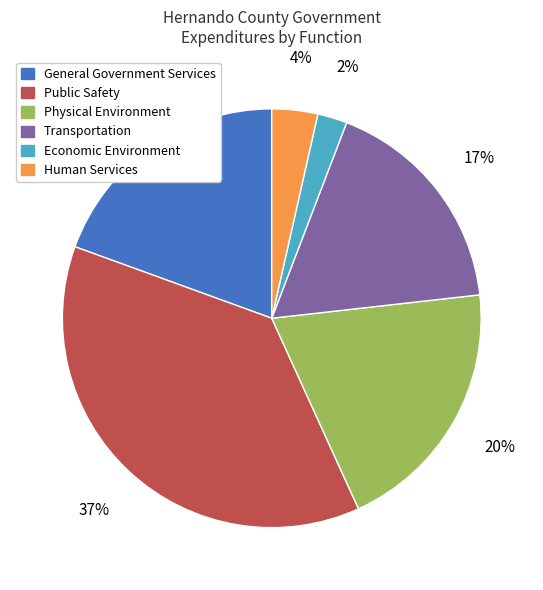

Rank the categories by value from lowest to highest.

Economic Environment, Human Services, Transportation, General Government Services, Physical Environment, Public Safety